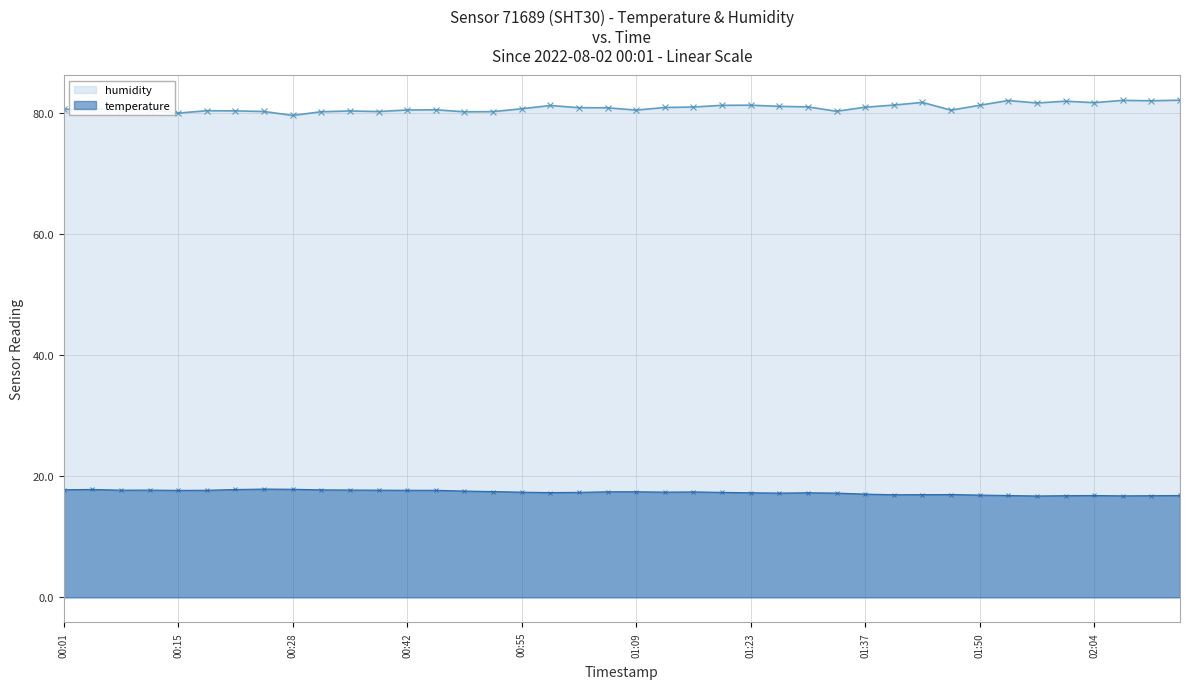

What position from the right is 2022-08-02T00:11:45?

37